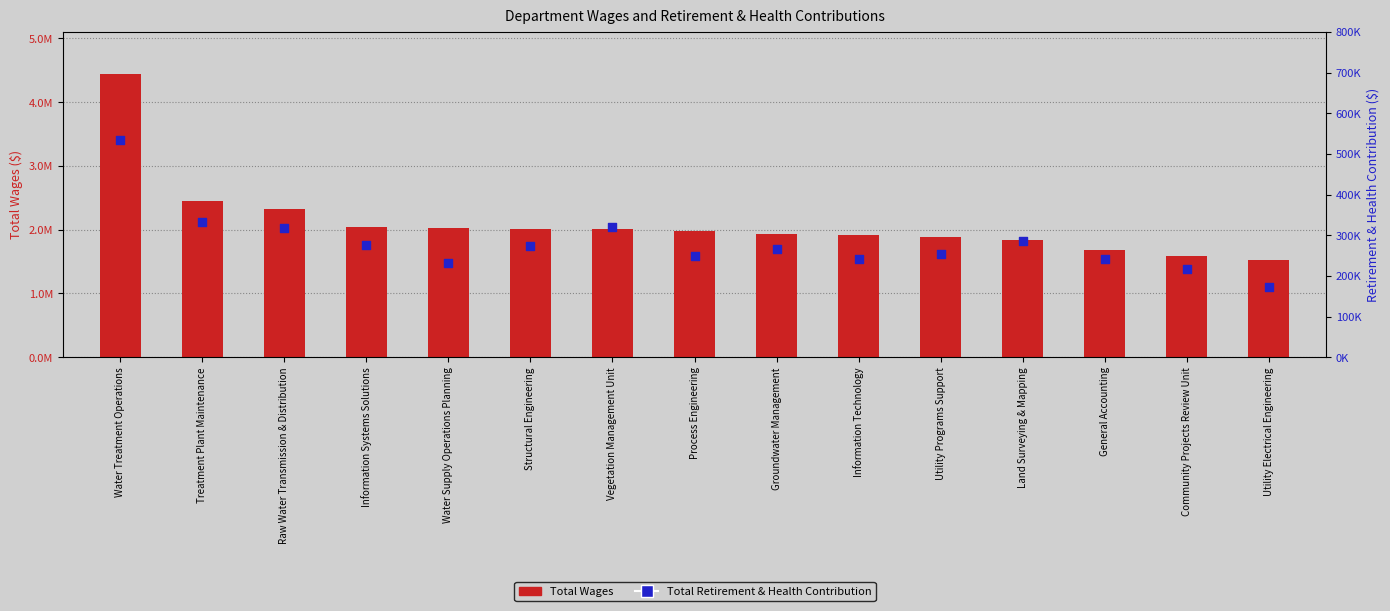

At which category is the sum across all series the highest?

Water Treatment Operations